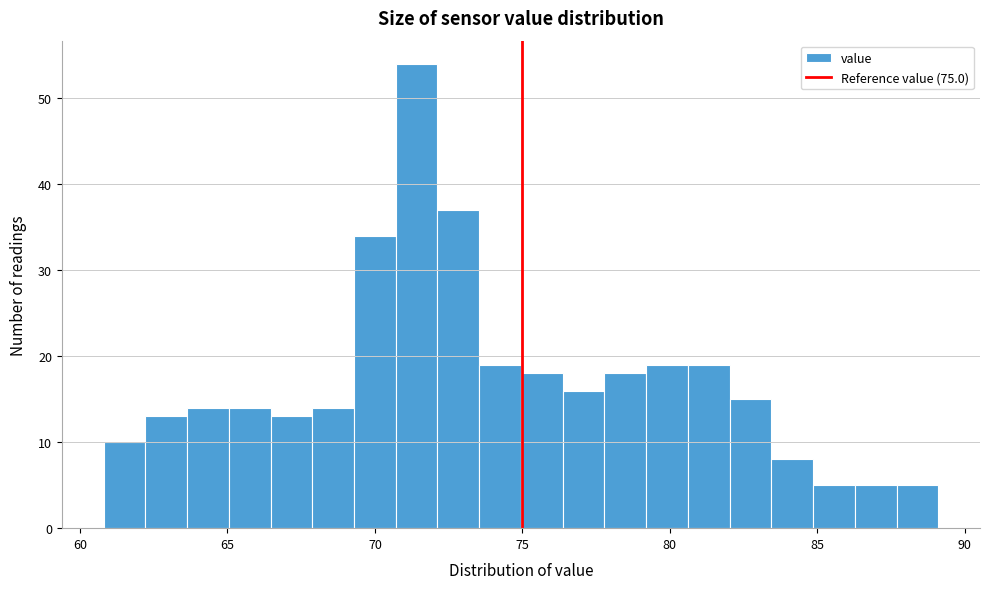

Read against the x-axis, roughly where is the centre of the tallest bar?

71.5